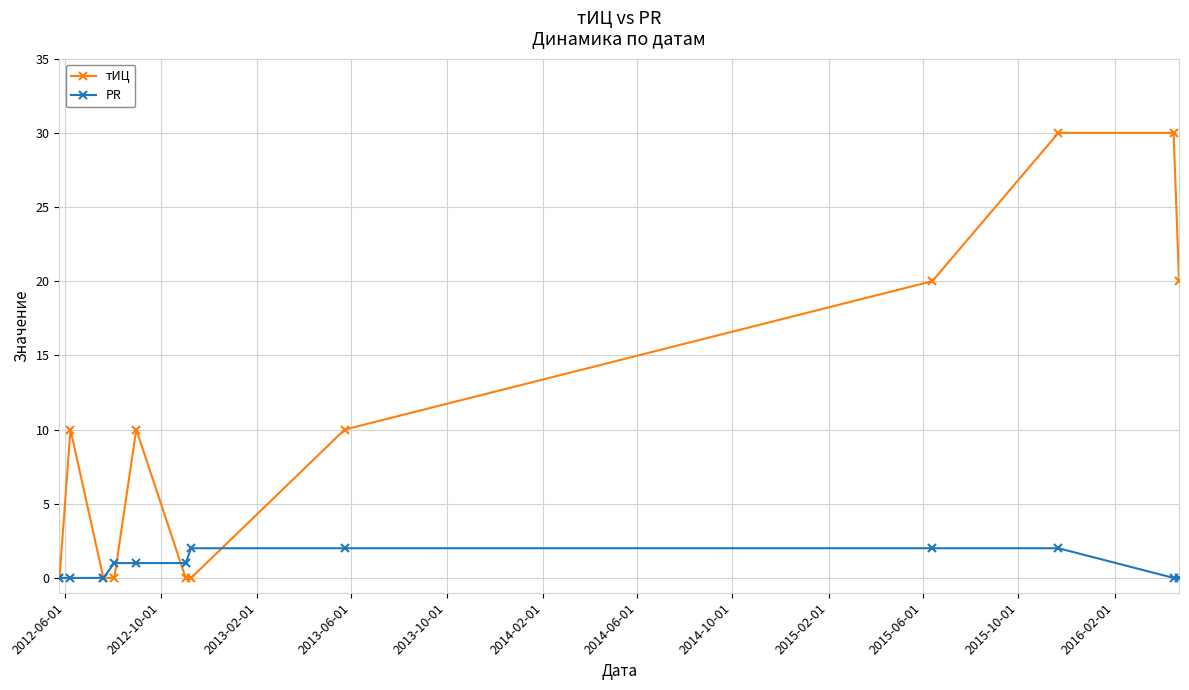

At how many categories does at least one series exceed 19?

4